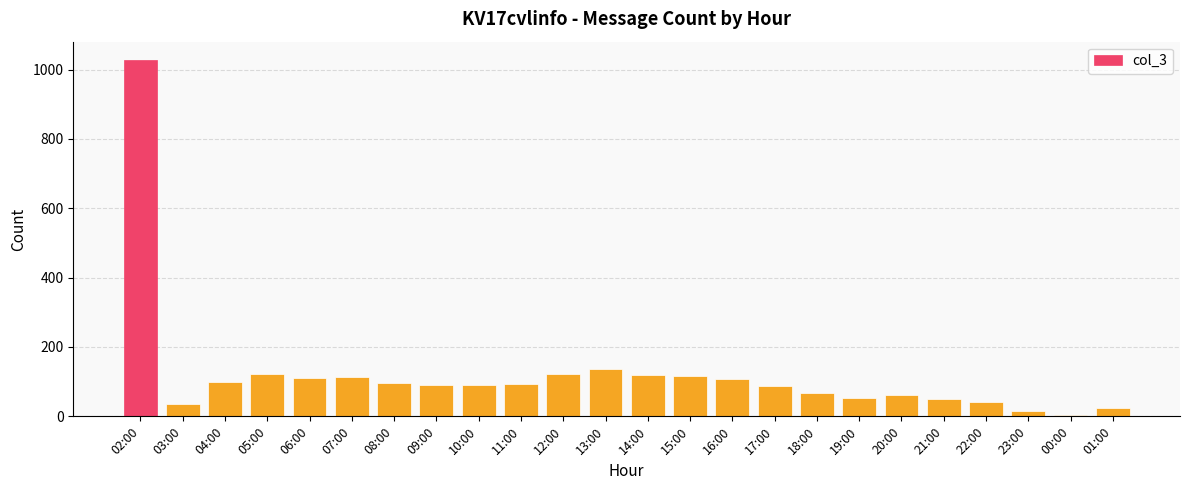

Approximately how many times larger is the value at 13:00 compared to 02:00?

0.1